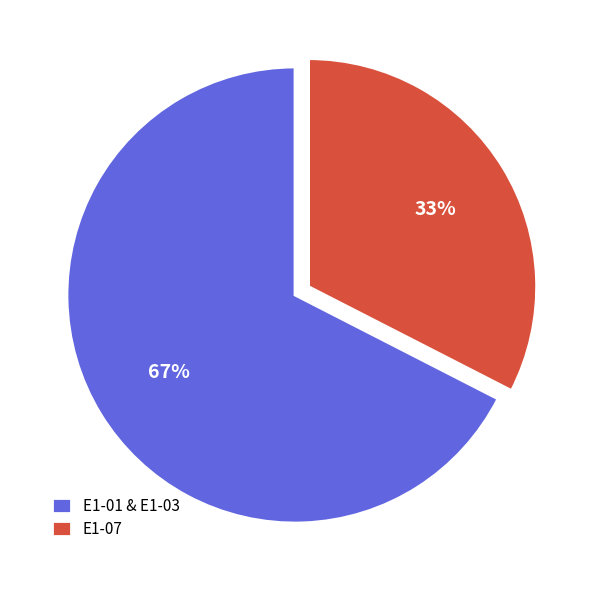

Rank the categories by value from highest to lowest.

E1-01 & E1-03, E1-07